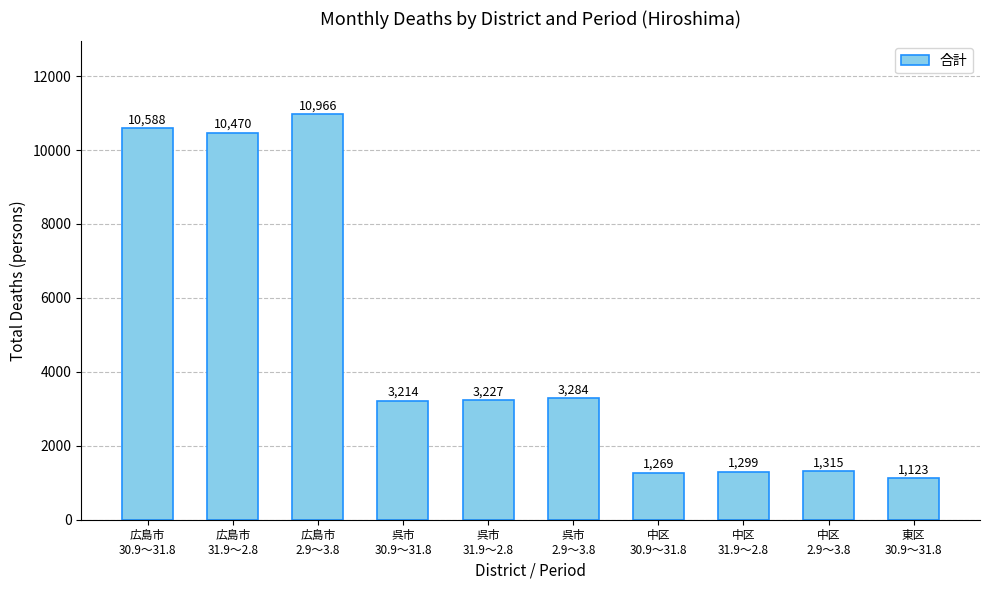

What is the difference between the maximum and minimum values?

9843